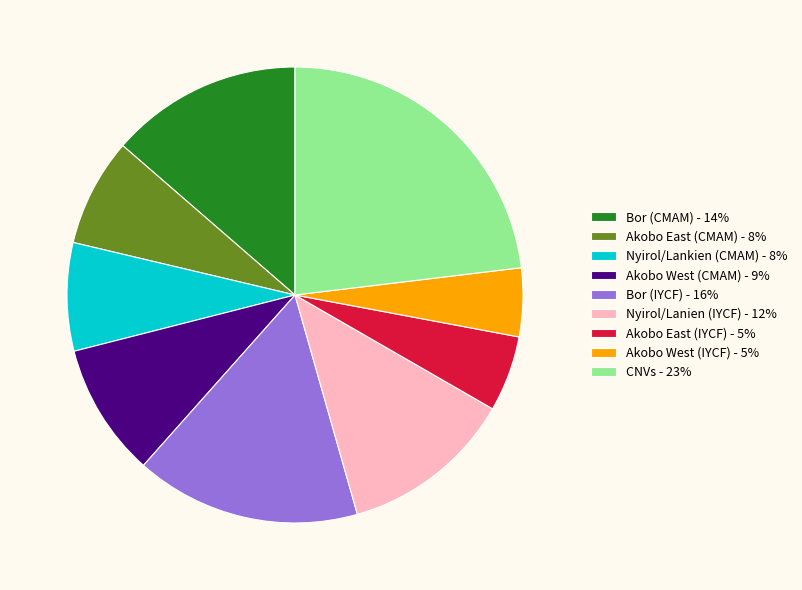

The Nyirol/Lankien (CMAM) slice represents 22% of the pie. True or false?

False